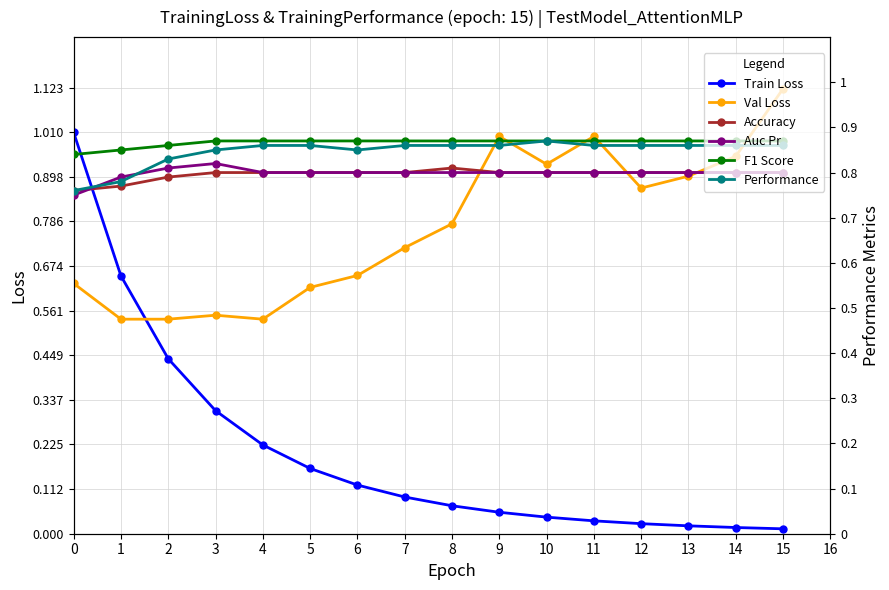

Which category has the highest value across all series?

15